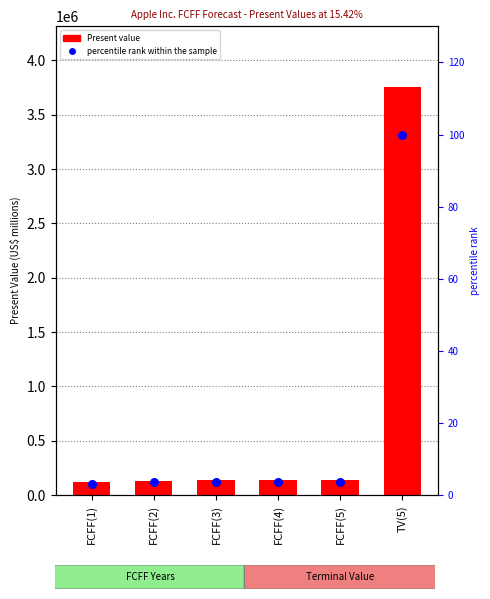

What are all the series names shown in the legend?

Present value, percentile rank within the sample